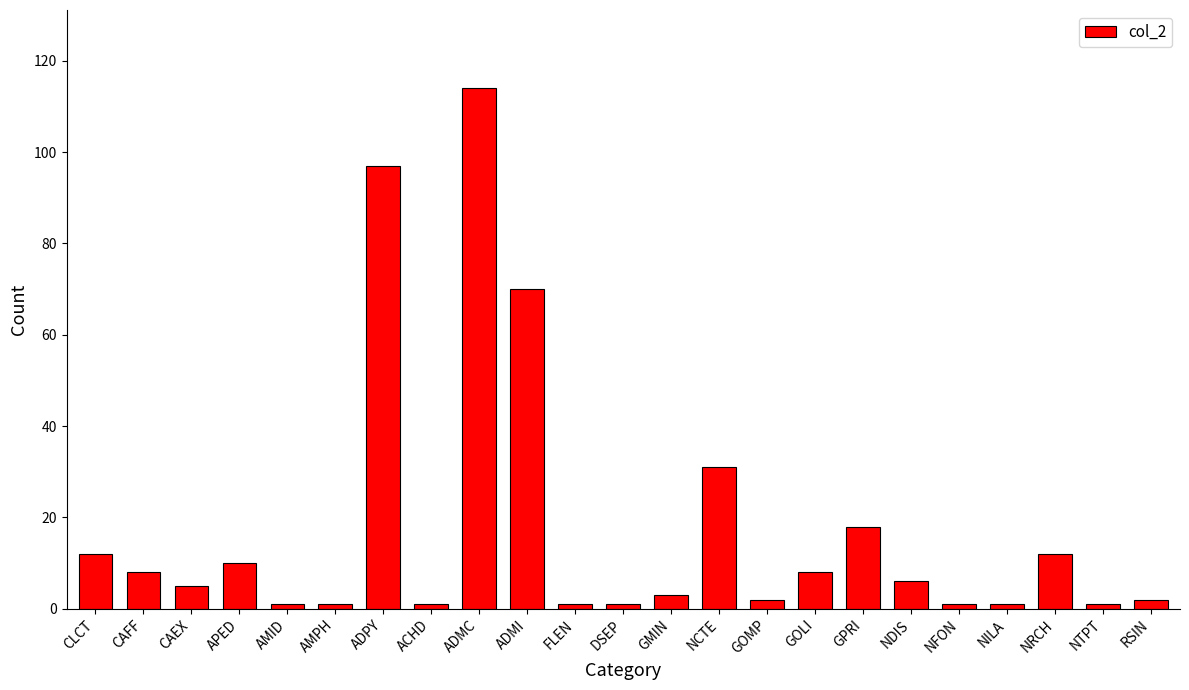

At which label is the value closest to 57?

ADMI